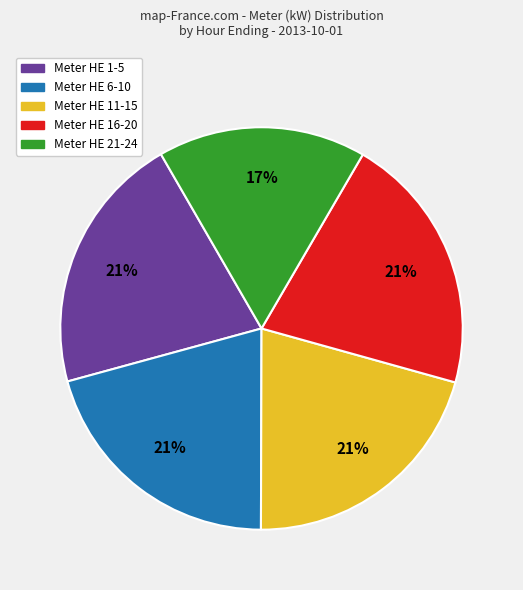

Combined, do Meter HE 11-15 and Meter HE 16-20 account for over 50%?

No